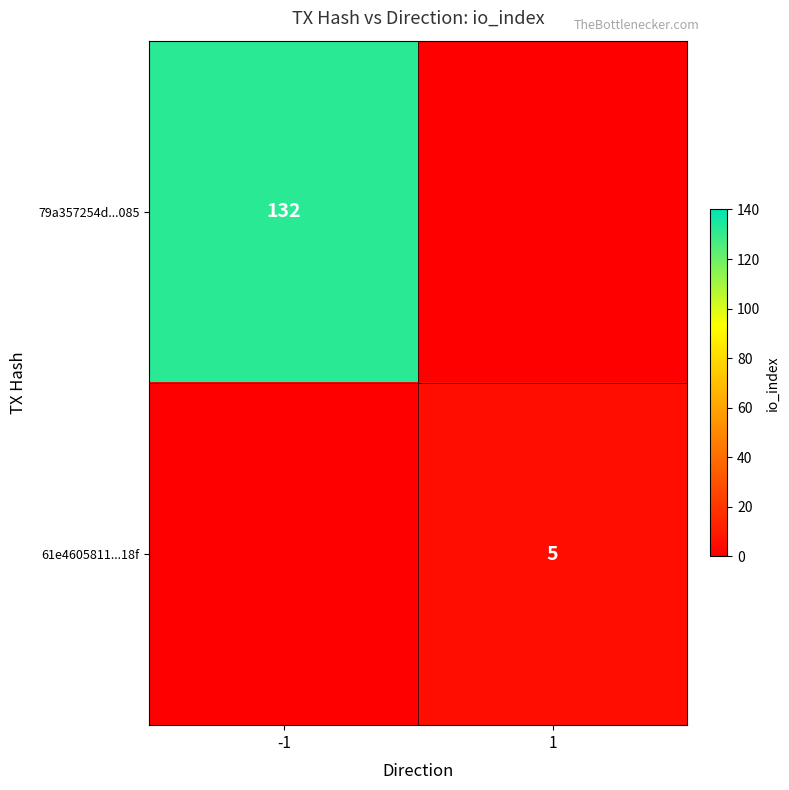

True or false: 79a357254d...085 has a value of 58 at -1.

False